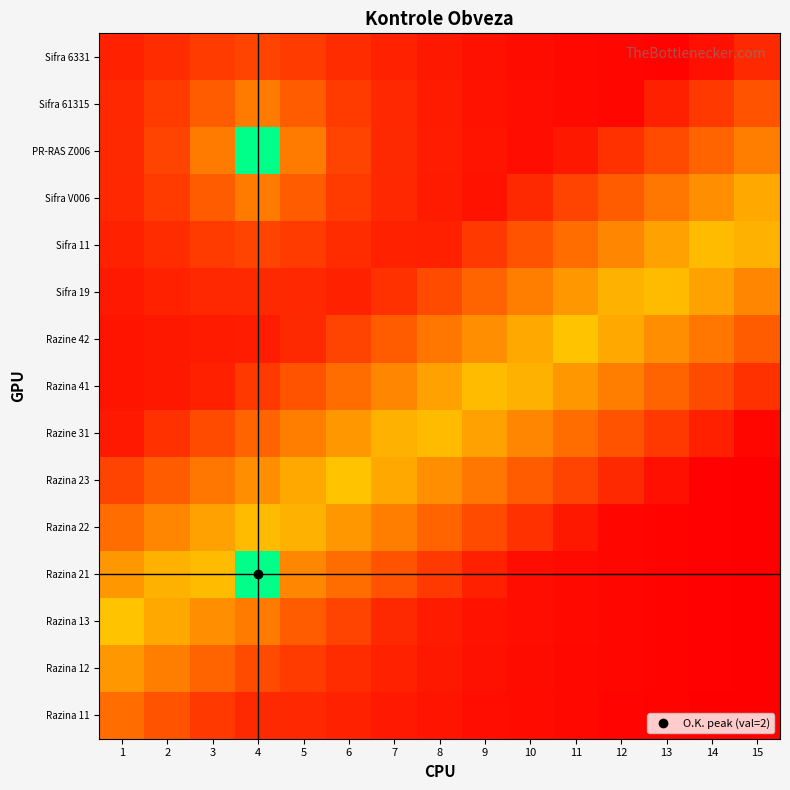

At which category is the sum across all series the highest?

4